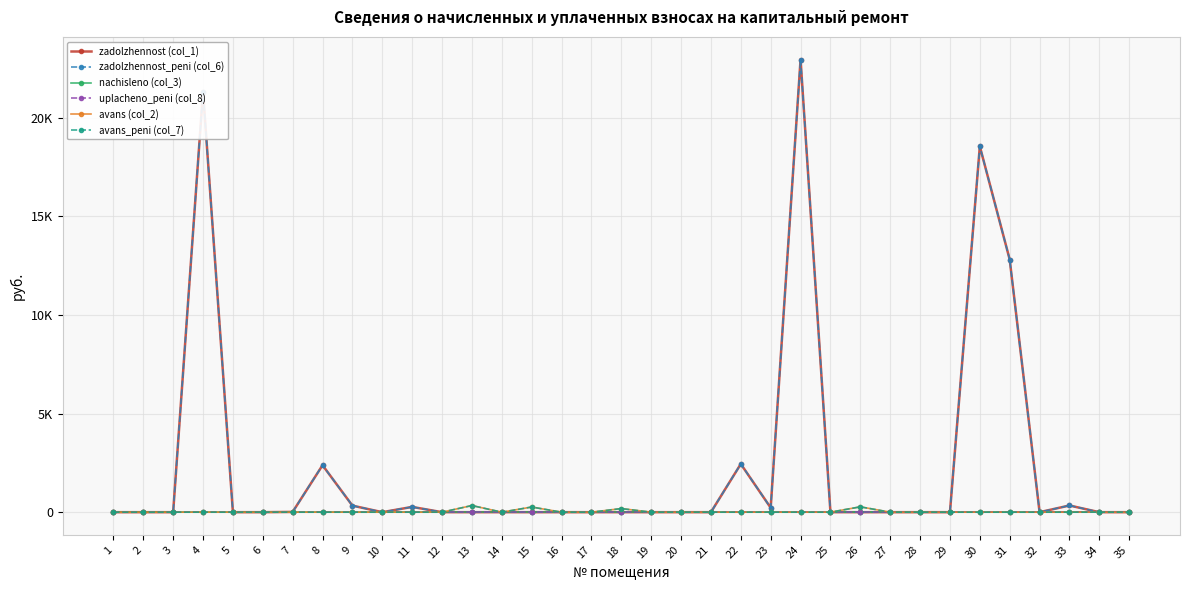

In zadolzhennost (col_1), how many points are lower than both neighbors (excluding endpoints)?

3